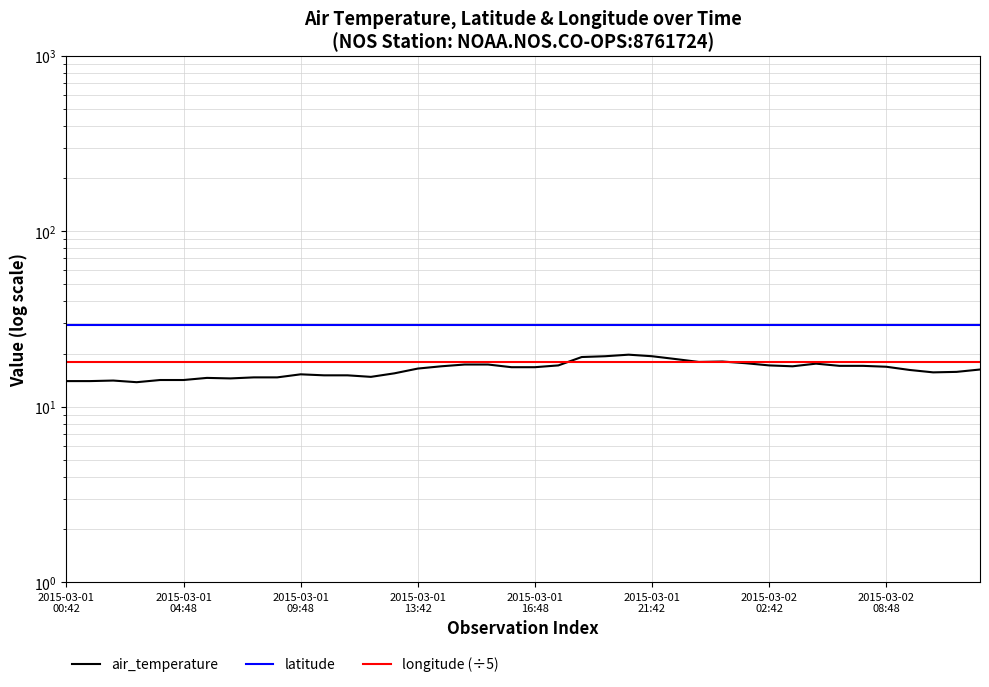

How many values in the air_temperature series are below 16?

17